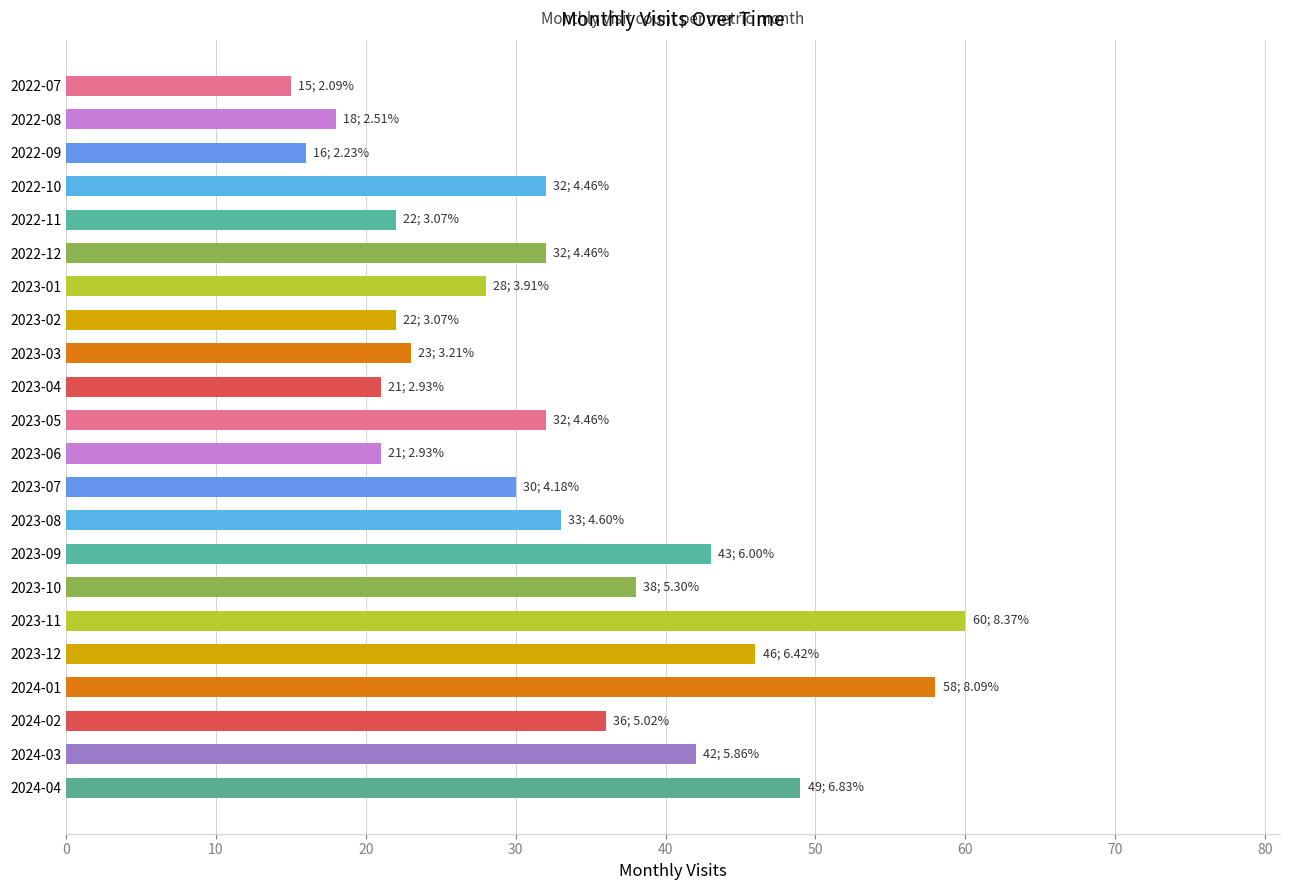

What is the label of the 2nd bar from the bottom?

2024-03